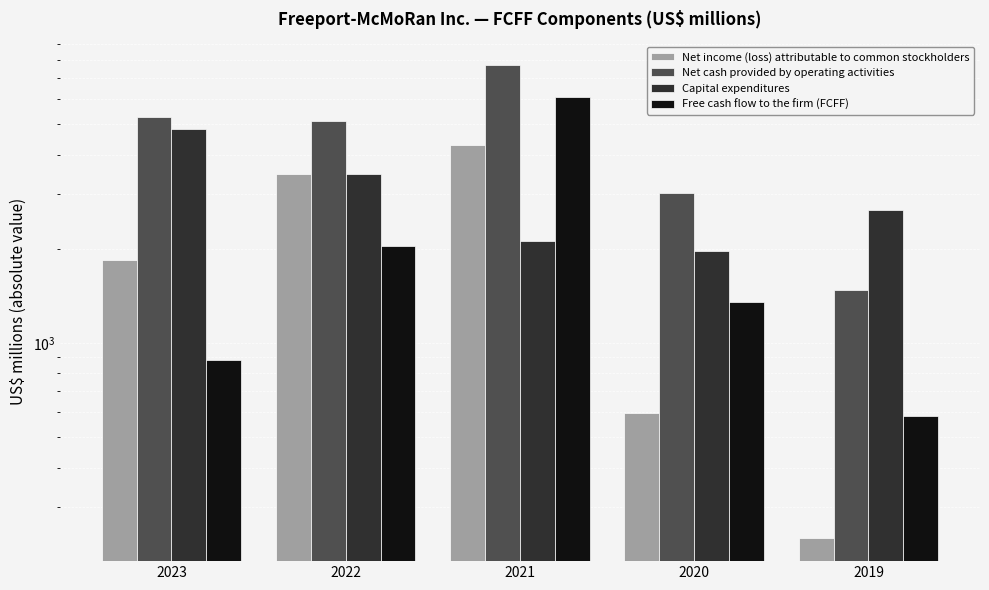

Which series has the largest range (max minus min)?

Net cash provided by operating activities